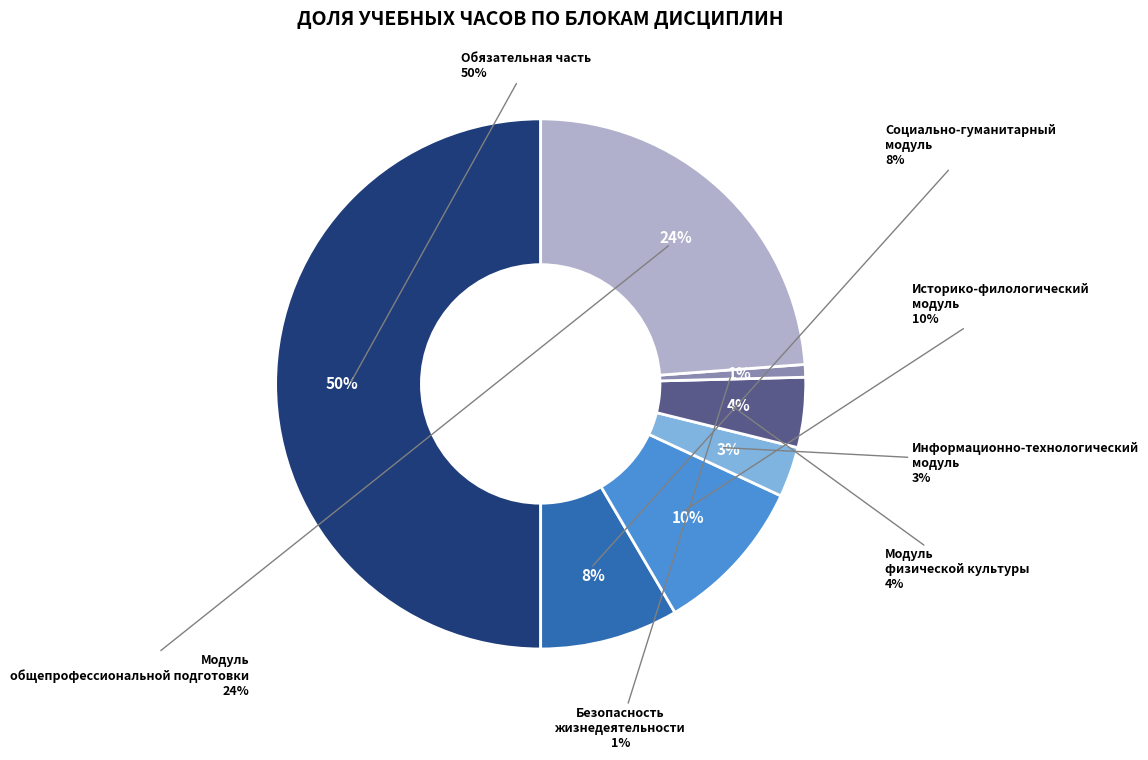

How many segments does this pie chart have?

7